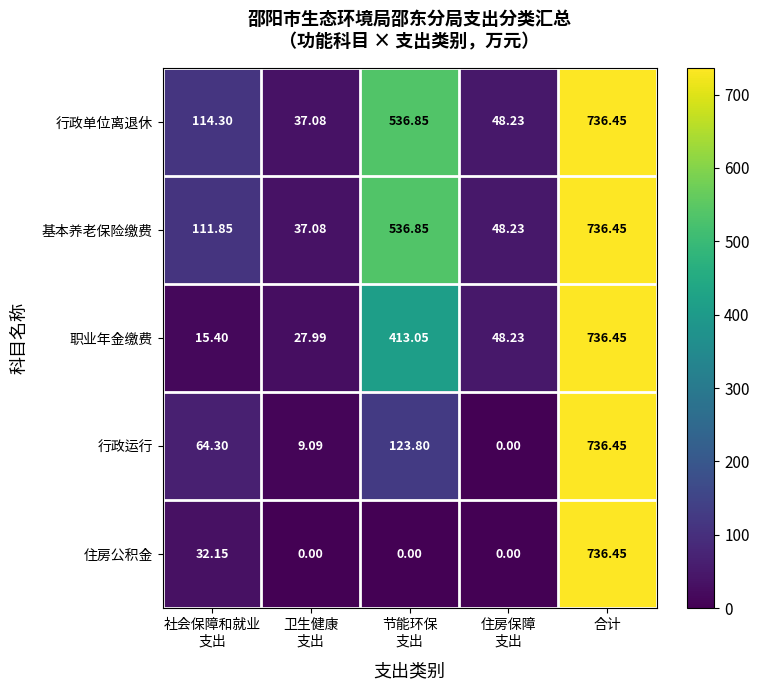

Which series has the largest total across all categories?

行政单位离退休